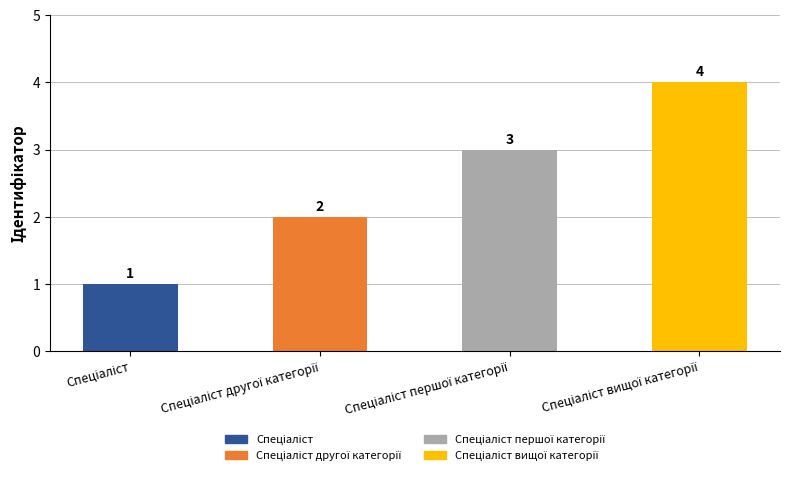

How many series are shown in this chart?

1